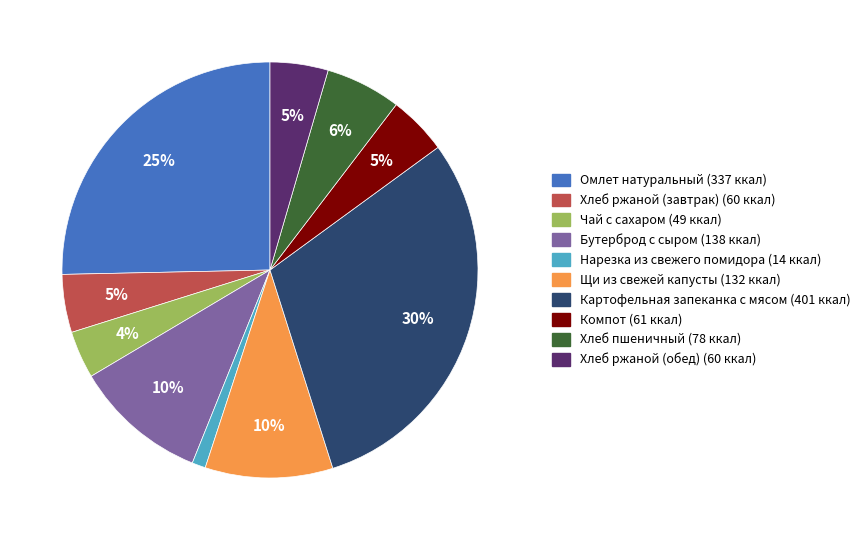

How many segments does this pie chart have?

10